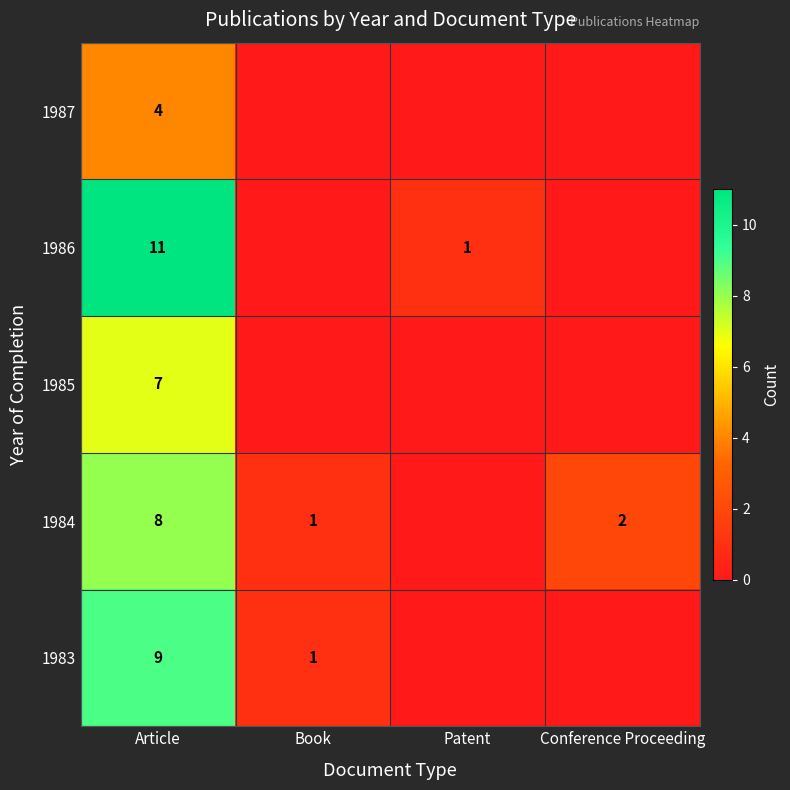

The value of 1987 at Article is 2. True or false?

False